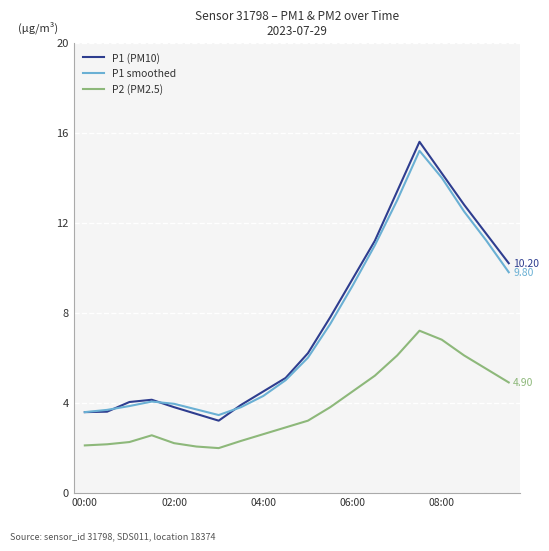

True or false: P2 (PM2.5) and P1 smoothed intersect in this chart.

False